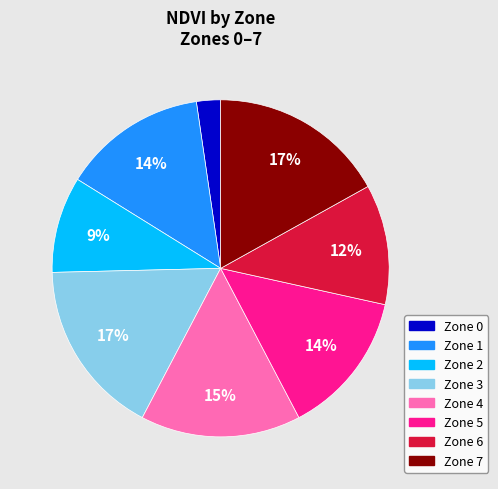

How many segments does this pie chart have?

8